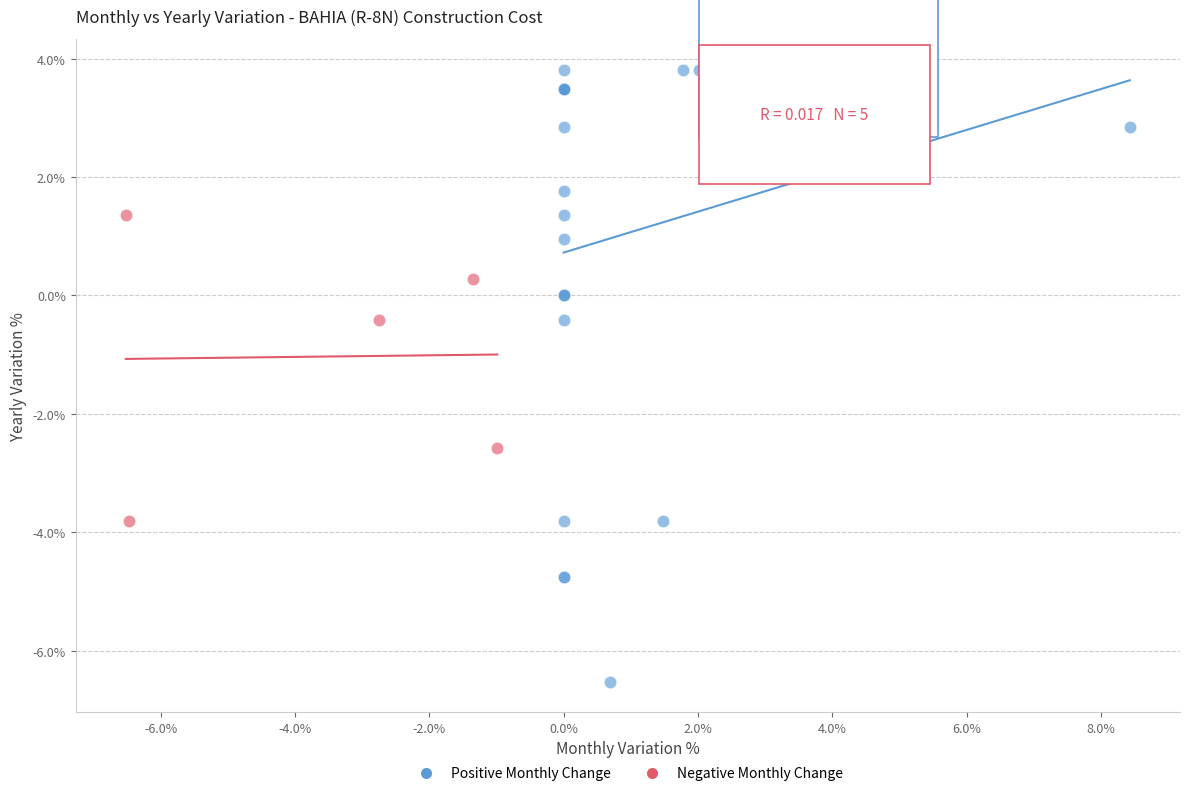

Which series reaches the minimum Y coordinate?

Positive Monthly Change